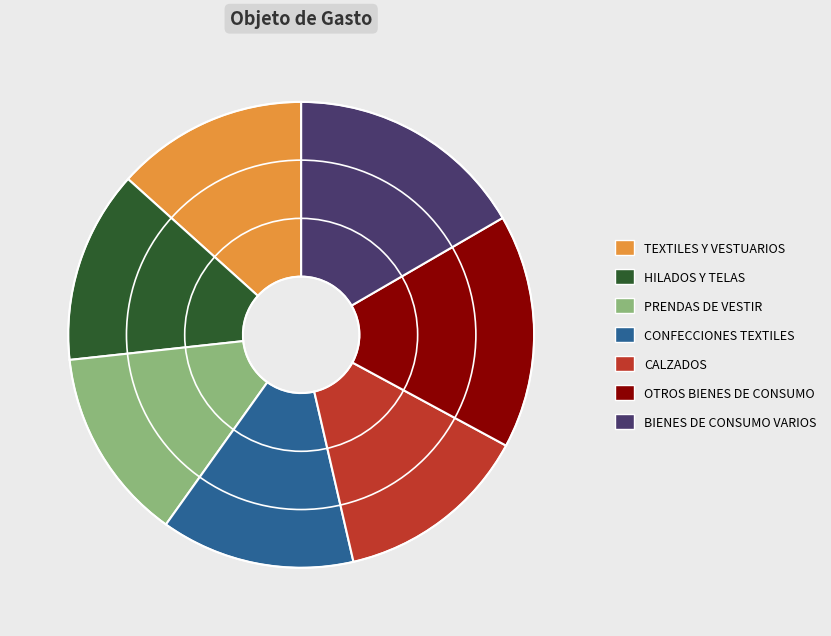

True or false: CALZADOS accounts for 14% of the total.

True